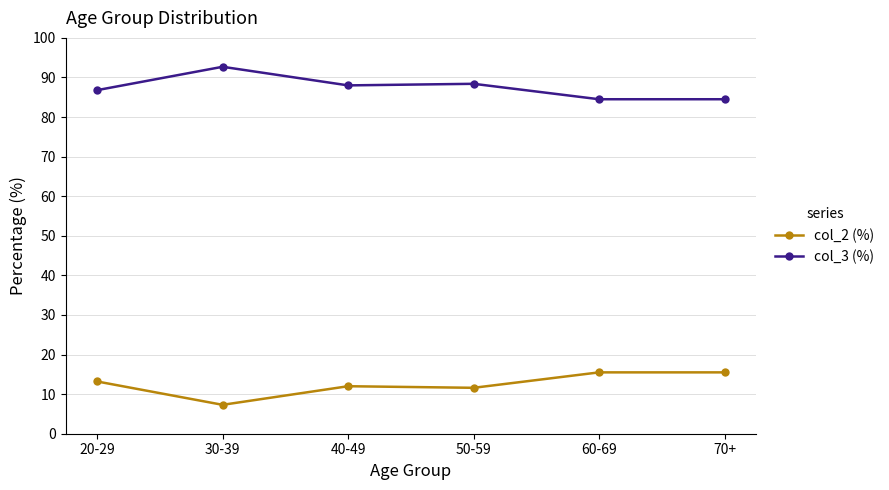

At which category does col_2 (%) reach its first local valley?

30-39